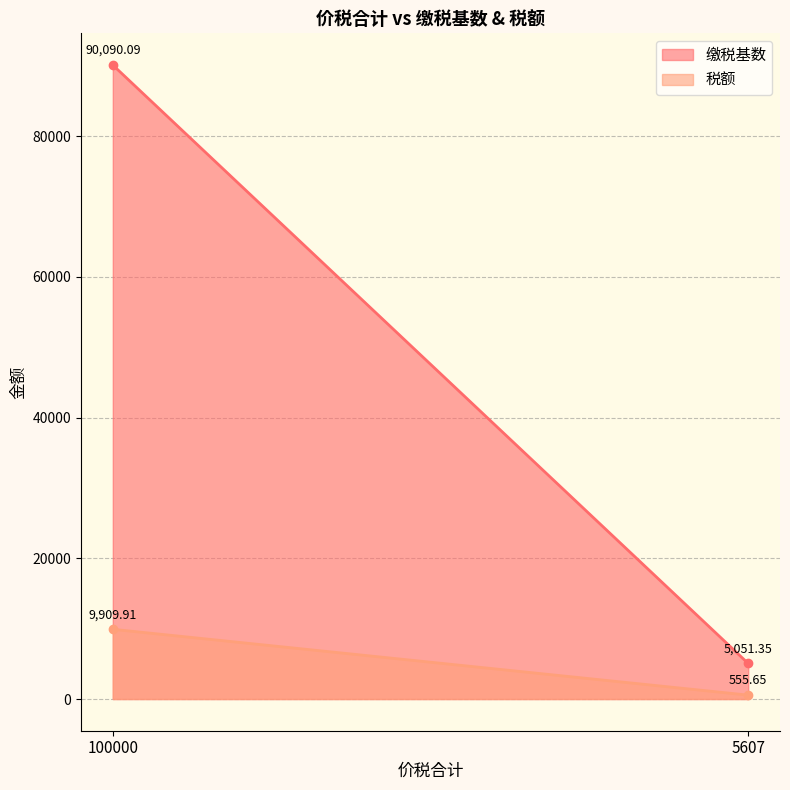

What is the sum of the 缴税基数 values at 5607 and 100000?

95141.4